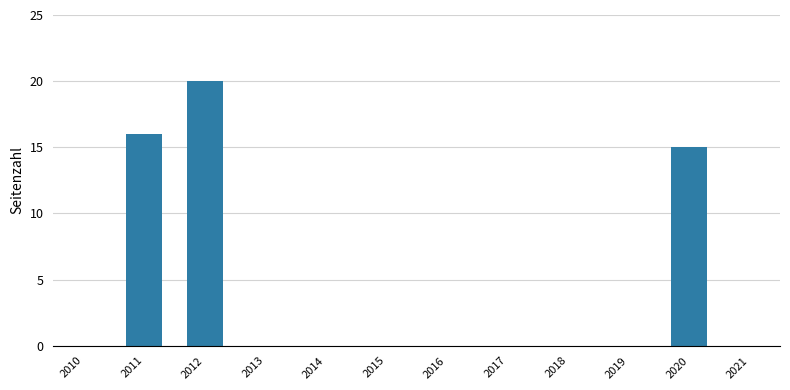

At which label is the value closest to 17?

2011